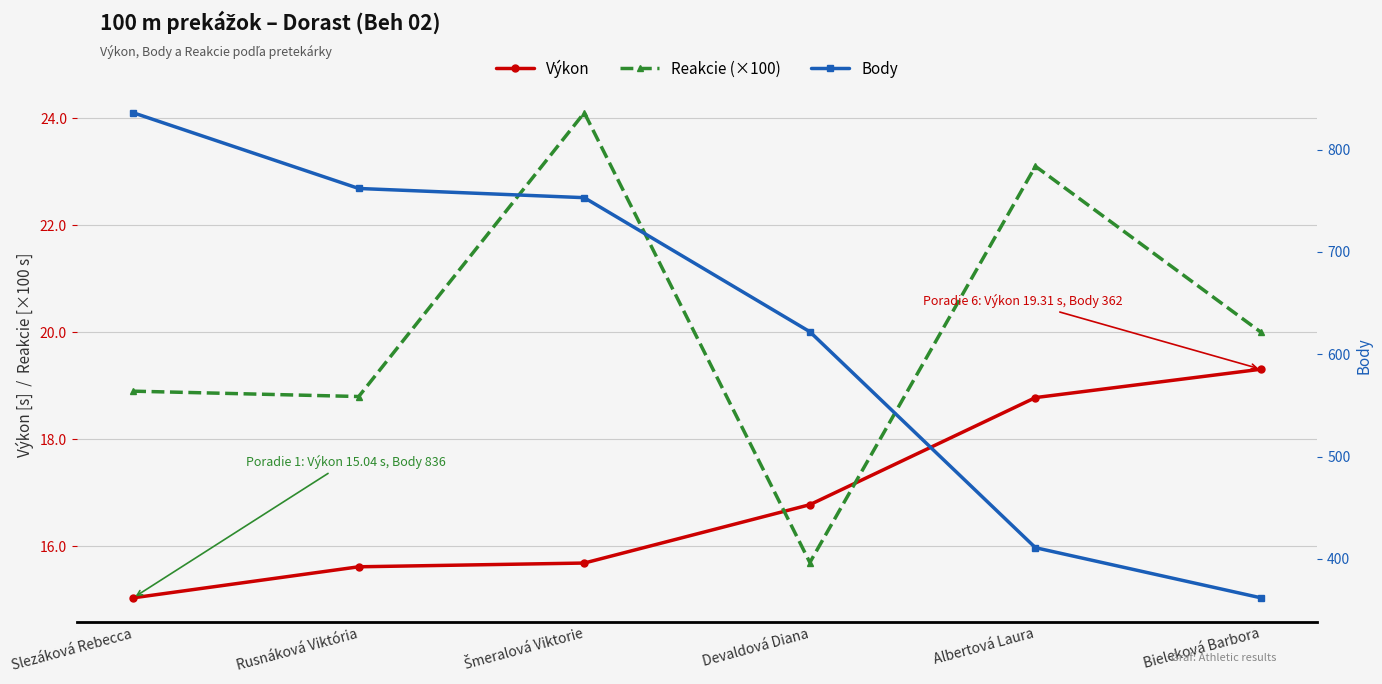

Is it true that Body equals 357.3 at Devaldová Diana?

False